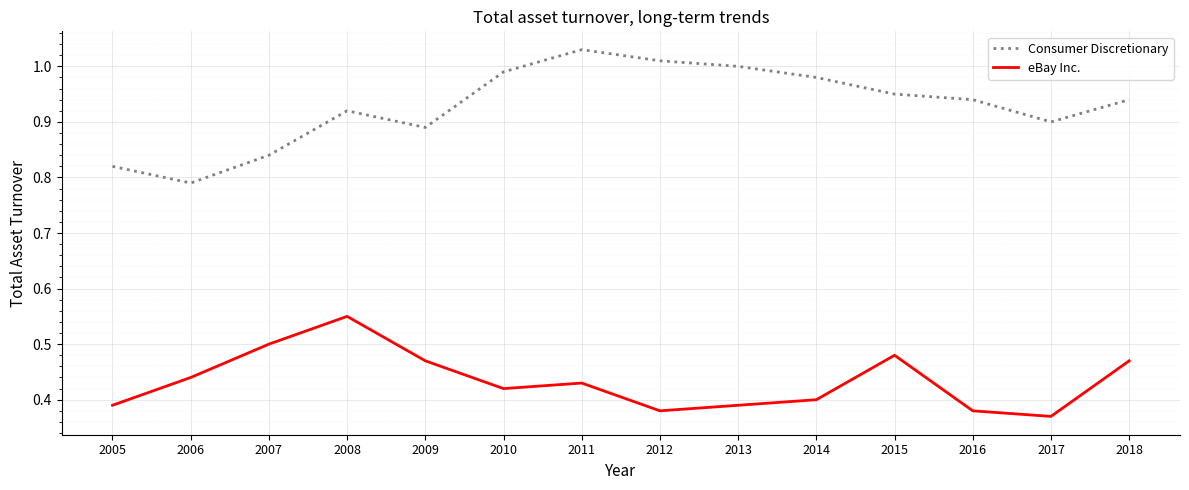

What is the difference between the highest and lowest values at 2007?

0.3